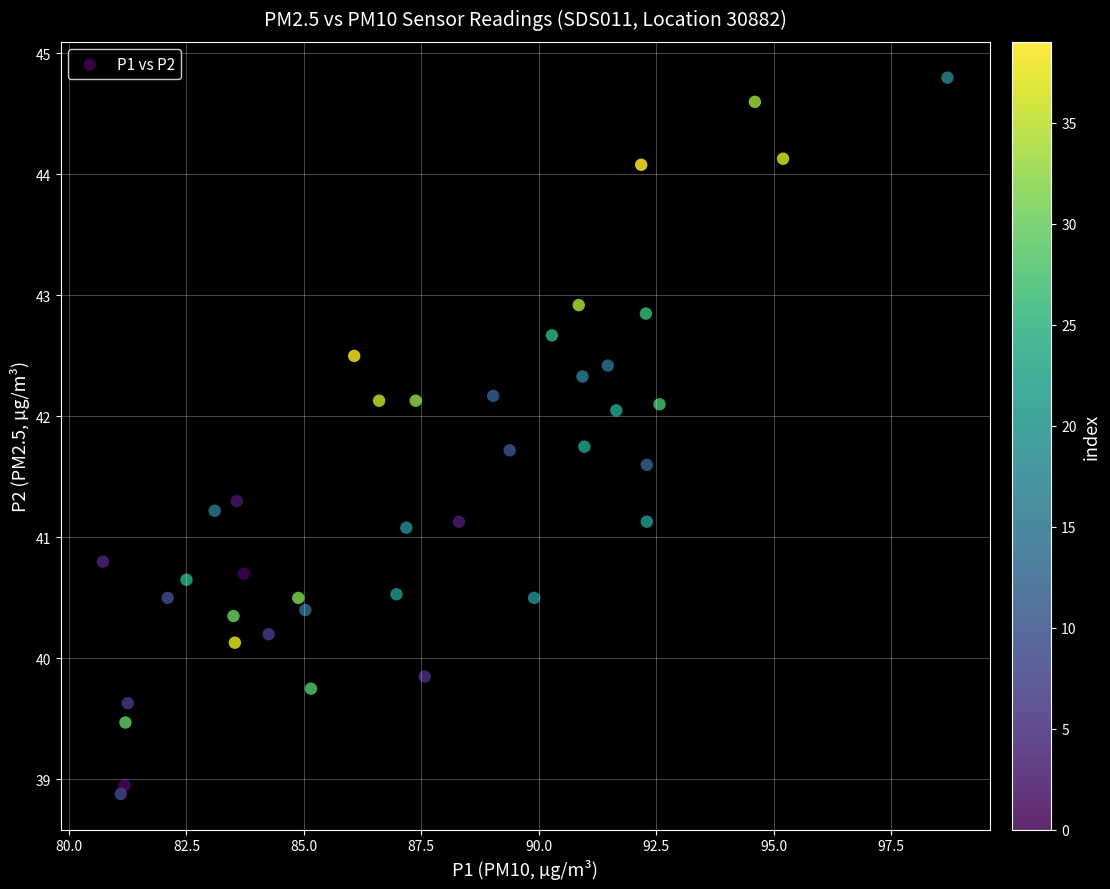

What is the range of Y values (max minus min)?

5.9